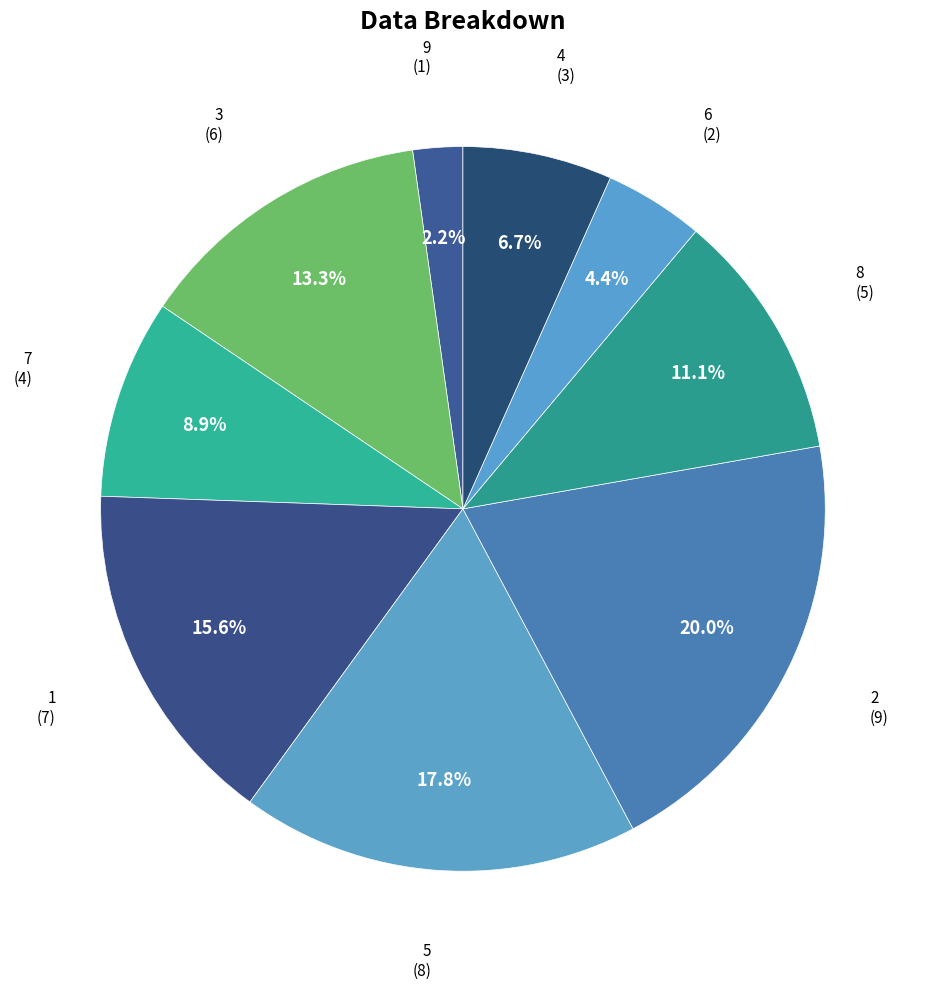

Count the number of slices in the pie.

9